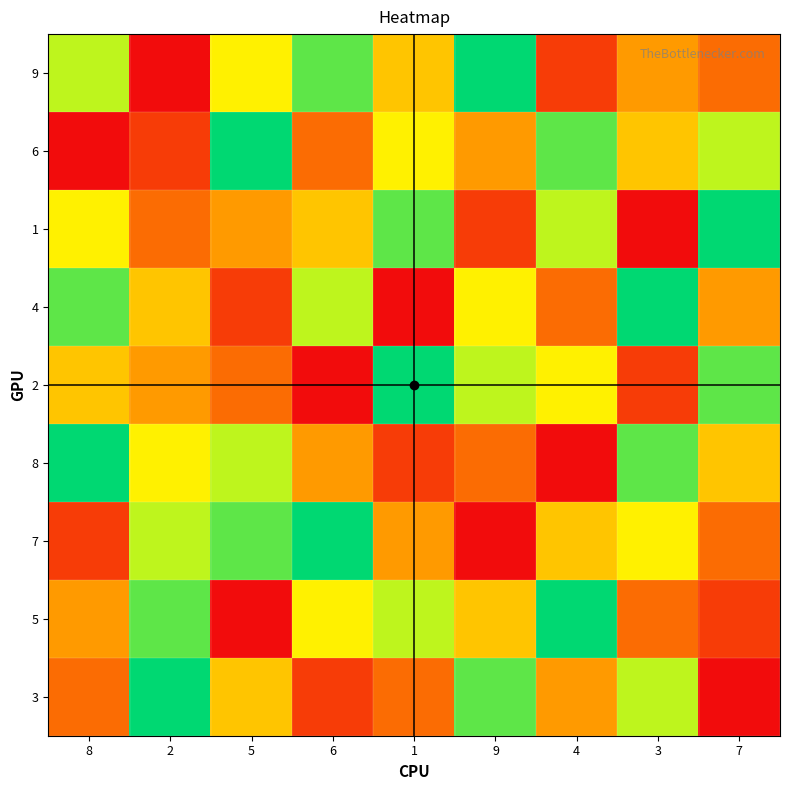

At which category is the sum across all series the highest?

8